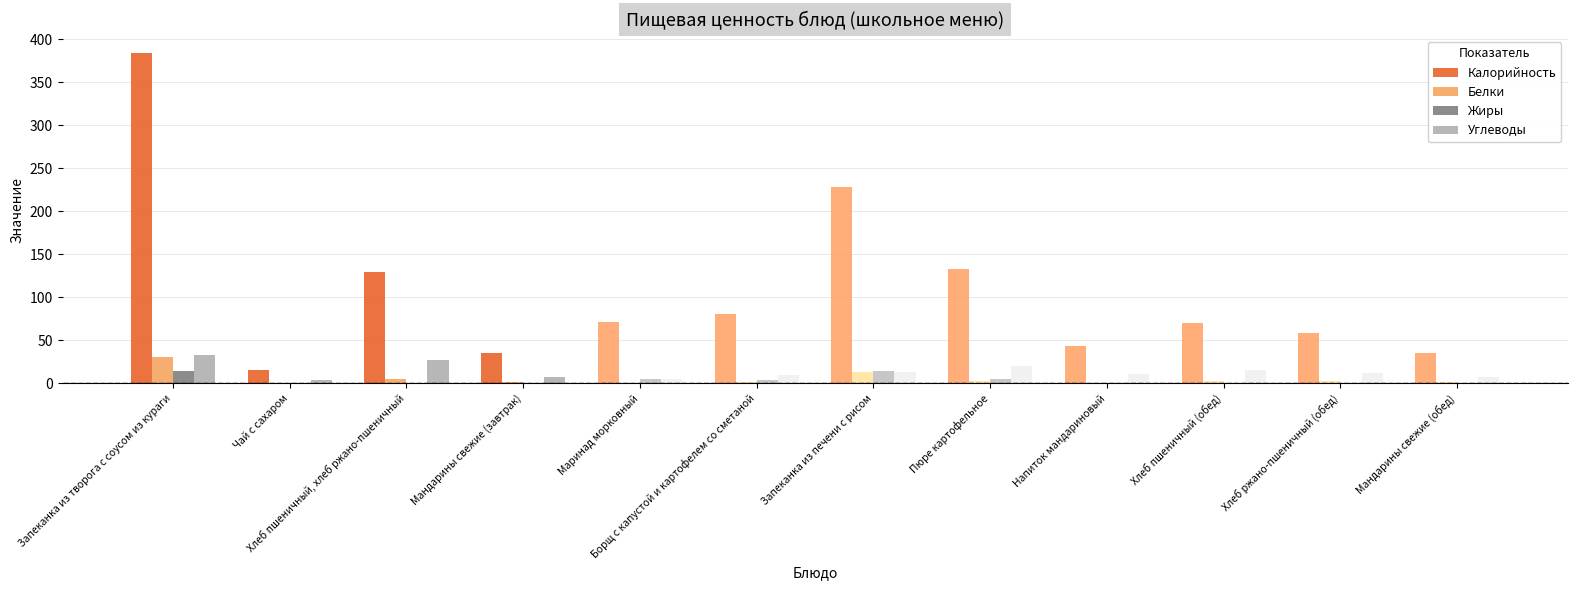

Which series has the largest total across all categories?

Калорийность